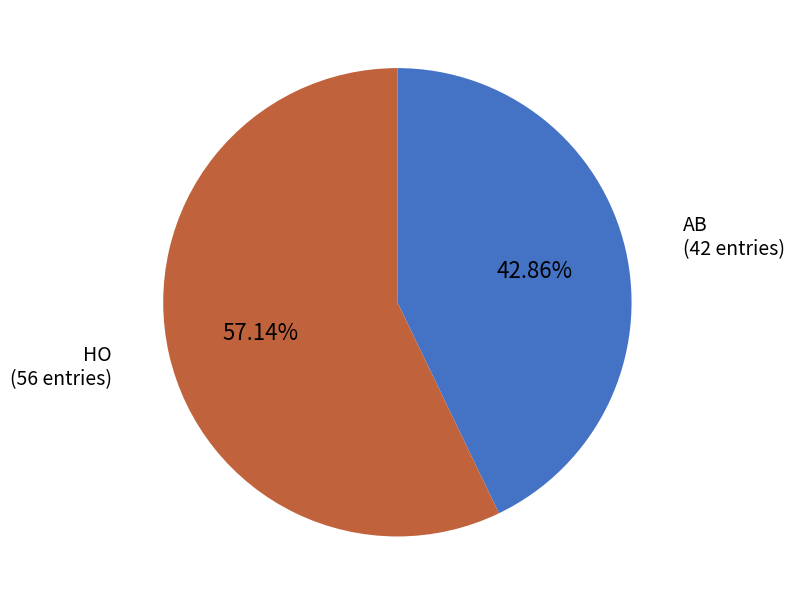

Does any single category account for the majority?

Yes